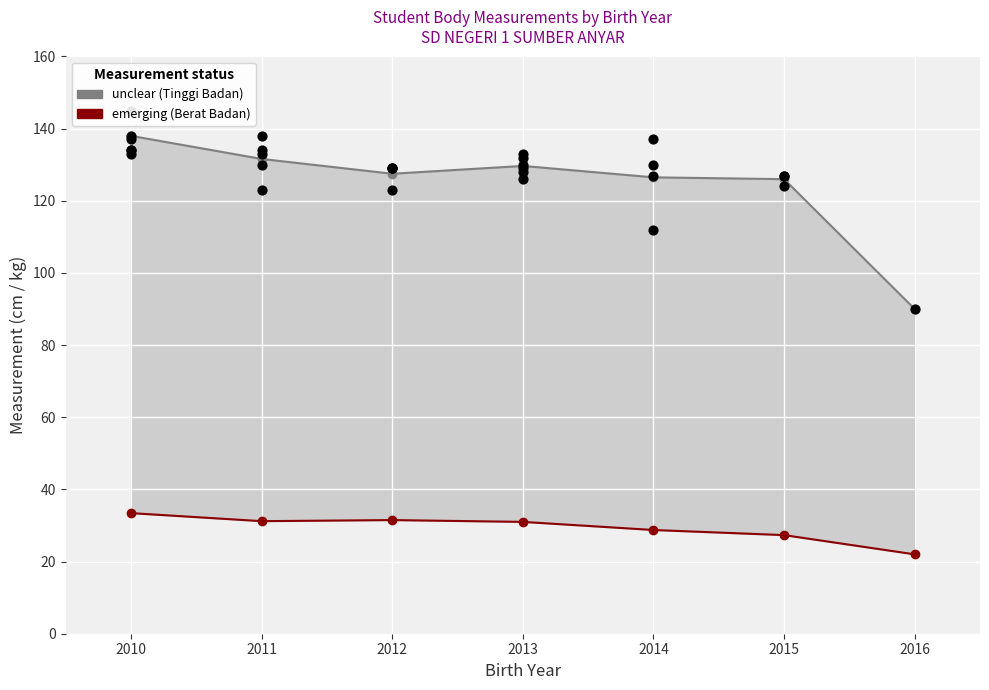

Which series reaches the minimum Y coordinate?

Berat Badan (emerging)